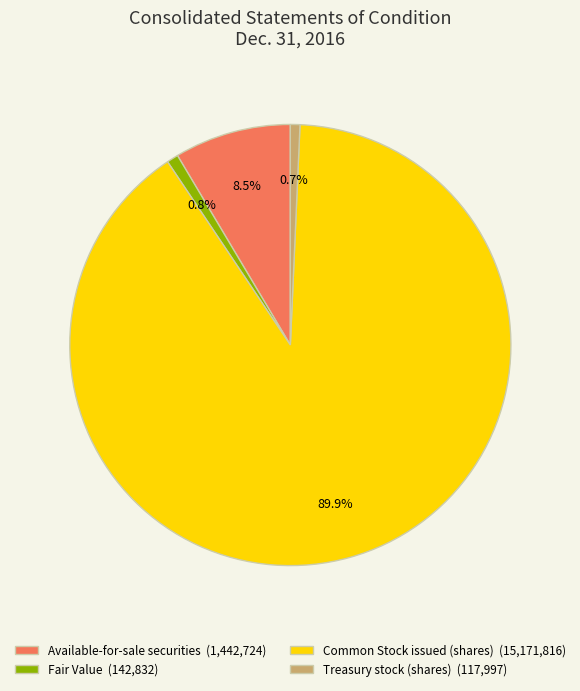

To the nearest percent, what is the difference between the Available-for-sale securities and Common Stock issued (shares) slice percentages?

81%